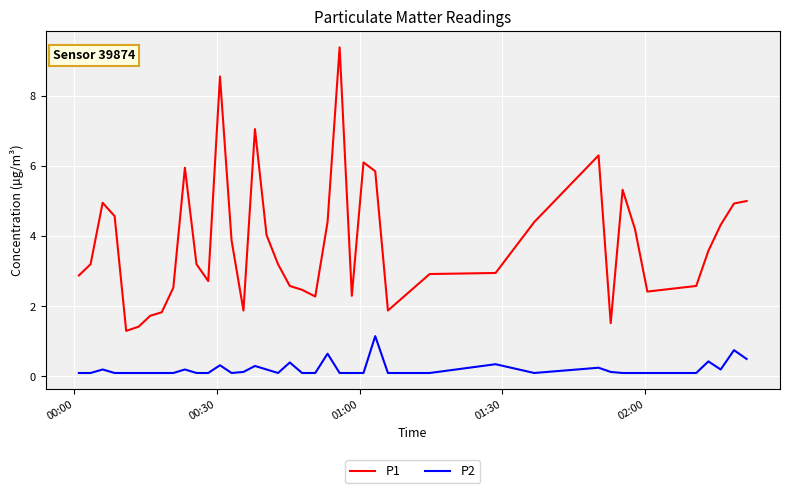

Rank the series by their maximum value, from lowest to highest.

P2, P1